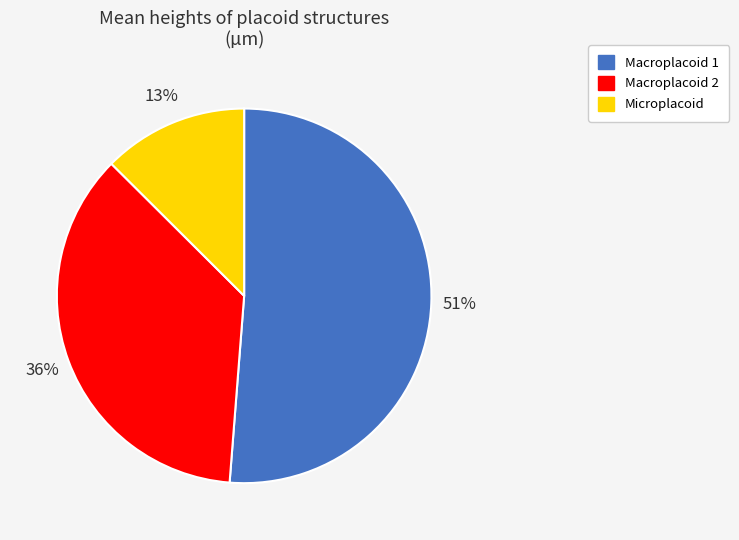

To the nearest percent, what is the average slice percentage?

33%